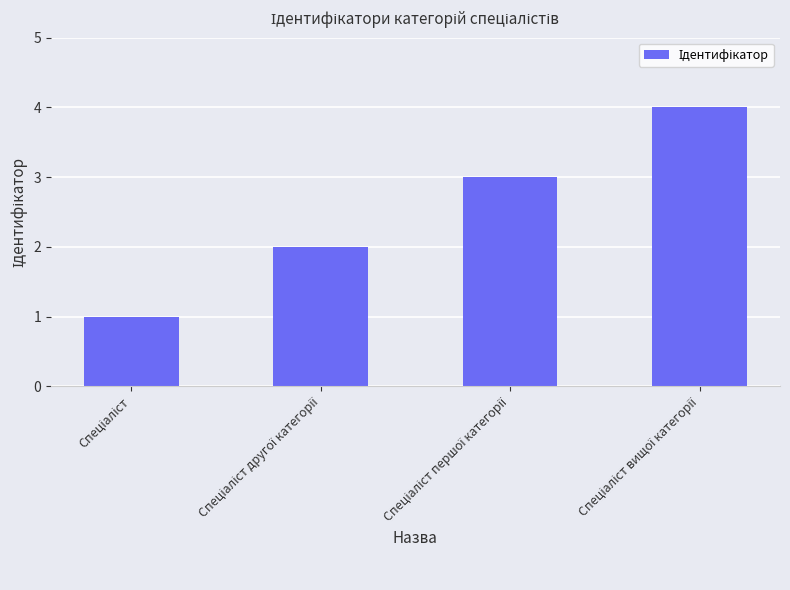

What is the difference between the maximum and minimum values?

3